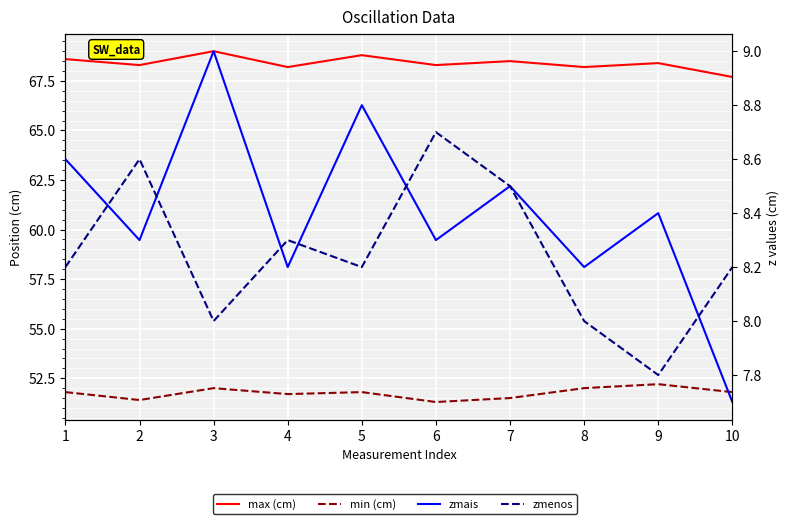

What value does the zmenos series have at 2?

8.6